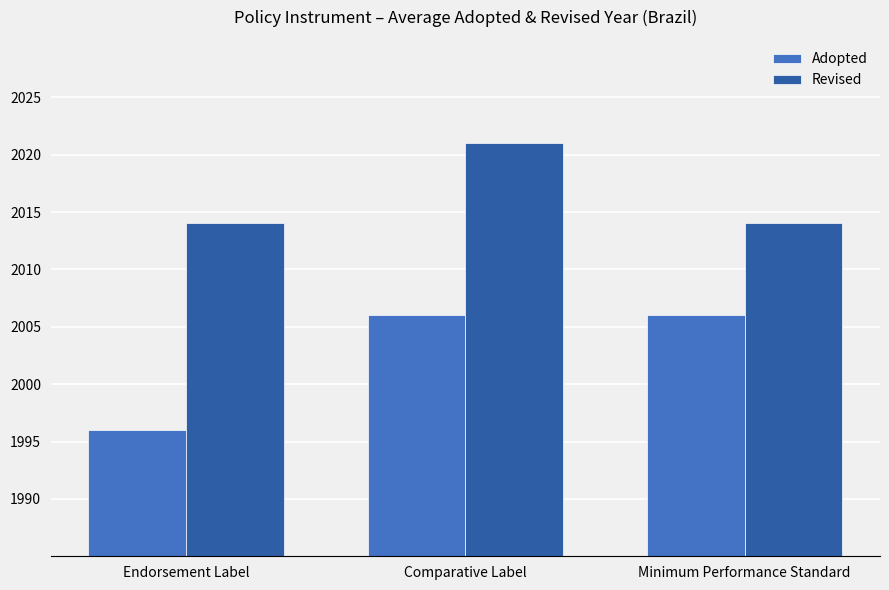

True or false: Revised has a value of 2021 at Comparative Label.

True